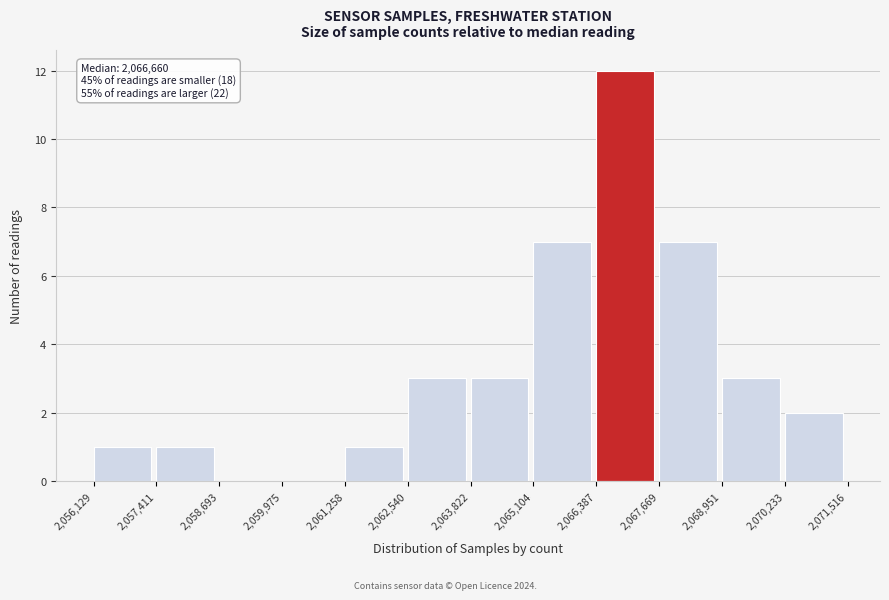

Which range on the x-axis has the tallest bar?

2,066,387 to 2,067,669